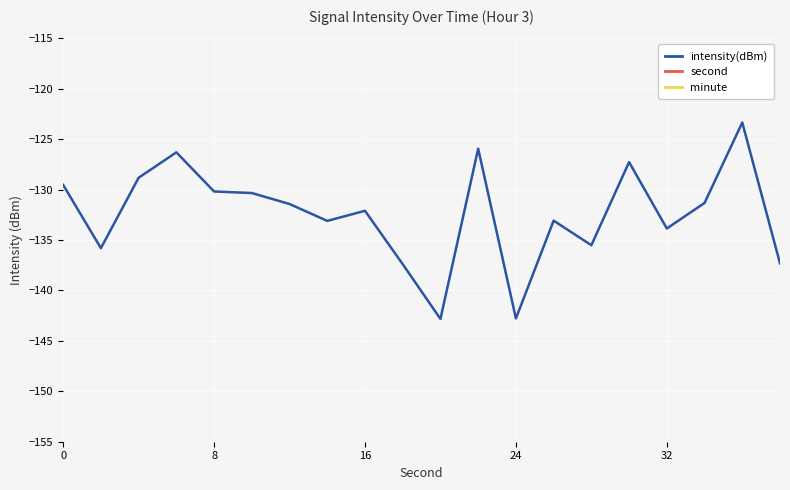

What are all the series names shown in the legend?

intensity(dBm), second, minute